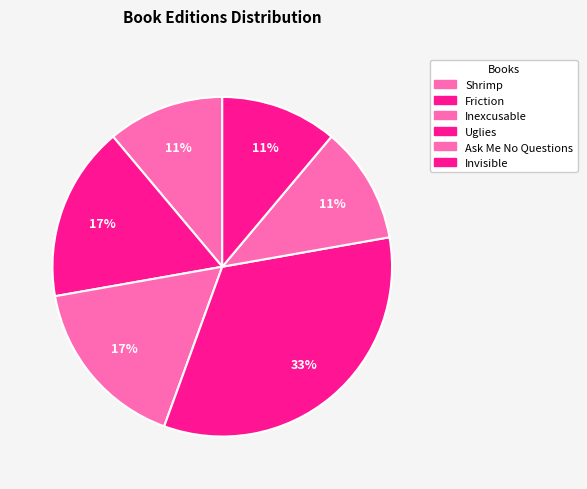

Is there any slice that represents more than half of the pie?

No